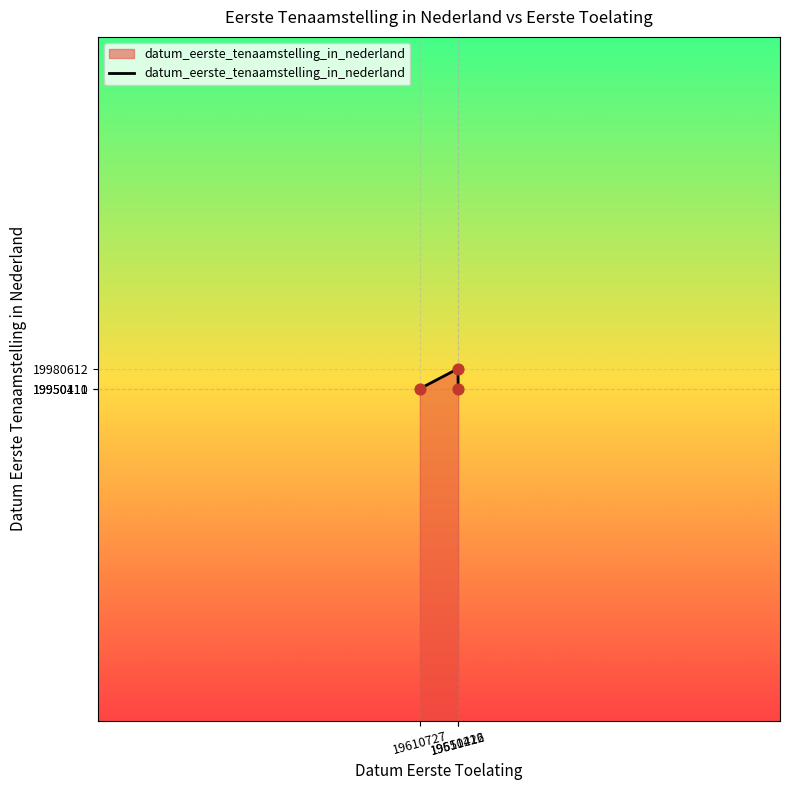

What is the change in value from 19610727 to 19551212?

+30202